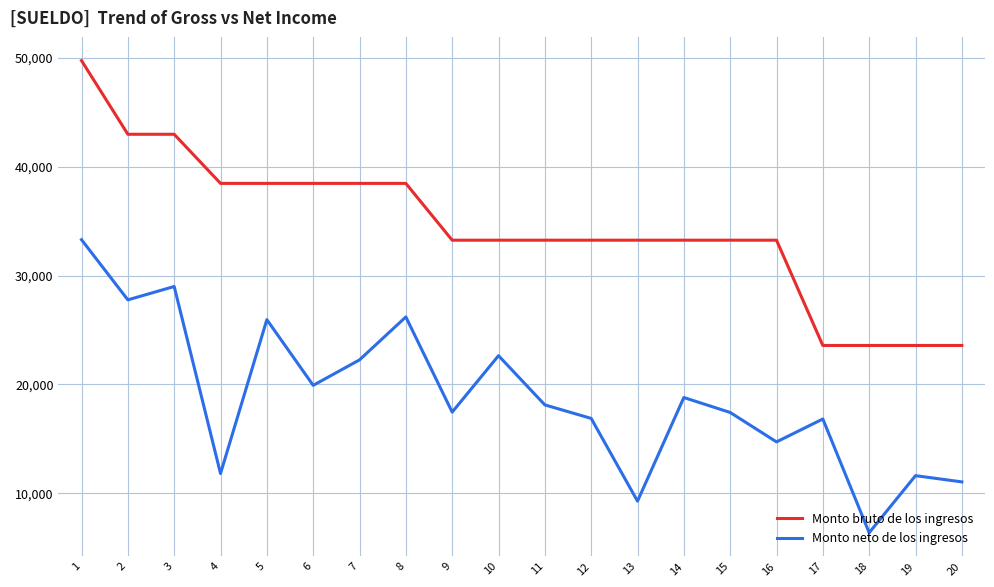

What is the difference between the highest and lowest values at 18?

17210.5